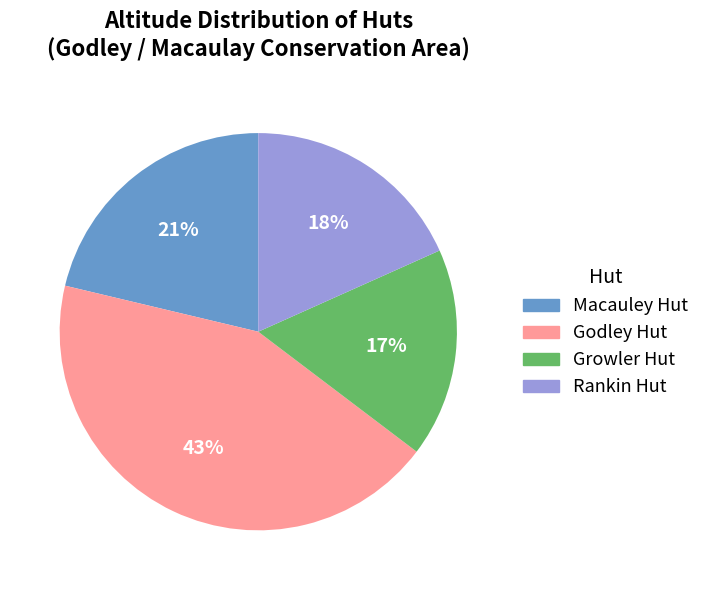

To the nearest percent, what is the difference between the largest and smallest slice percentages?

26%